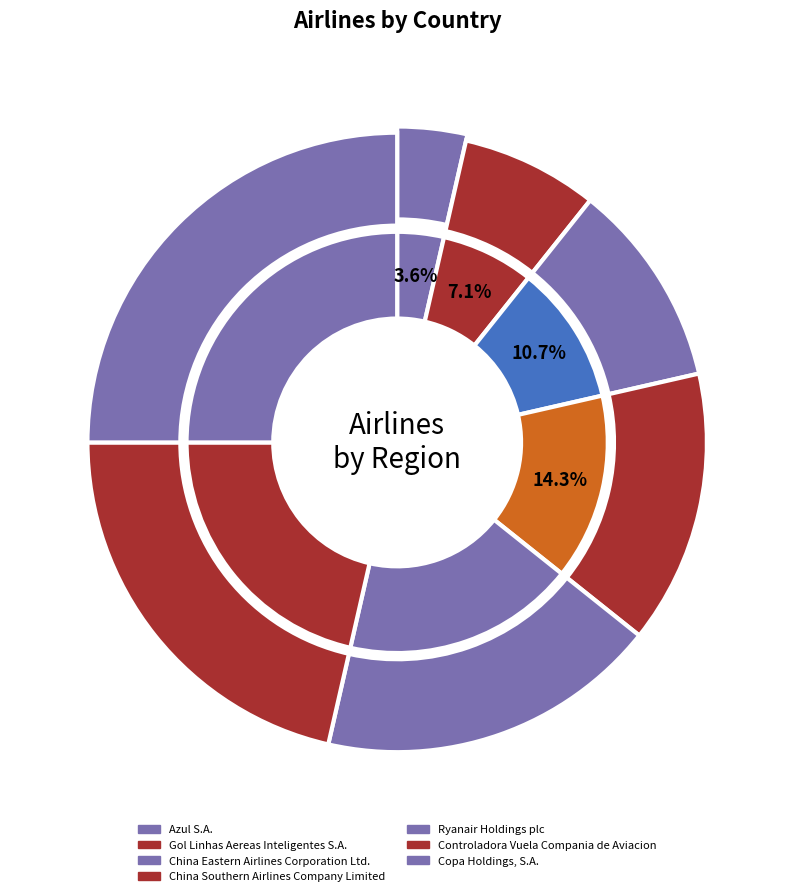

Do Controladora Vuela Compania de Aviacion and Azul S.A. together represent more than half of the pie?

No